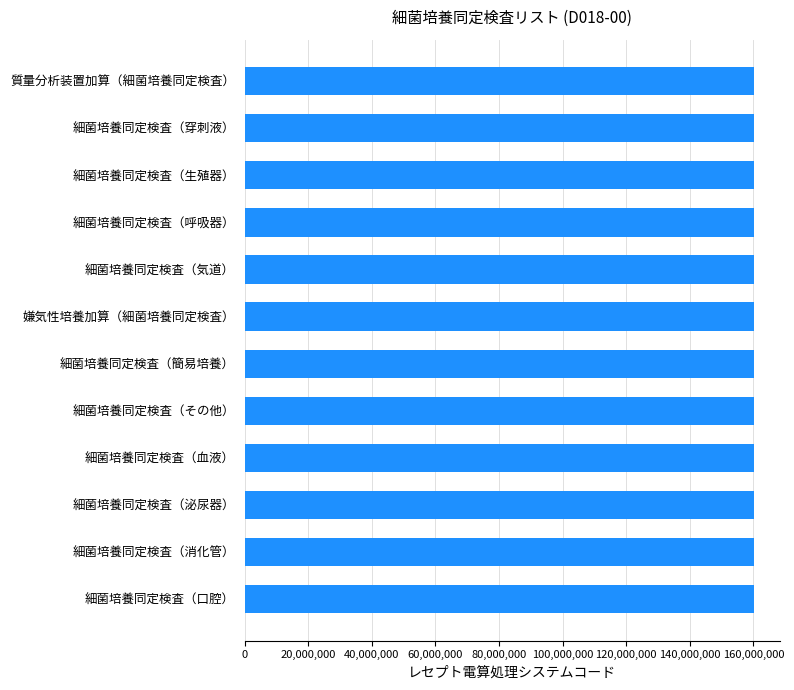

Approximately how many times larger is the value at 細菌培養同定検査（穿刺液） compared to 細菌培養同定検査（泌尿器）?

1.0